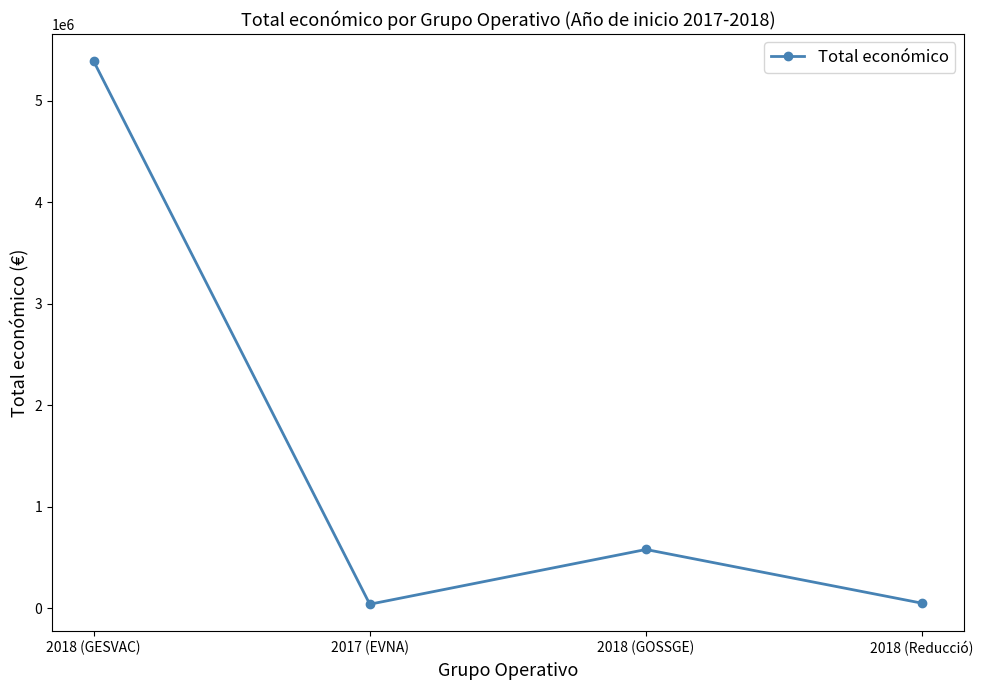

Where is the data nearest to the value 2716335?

2018 (GOSSGE)